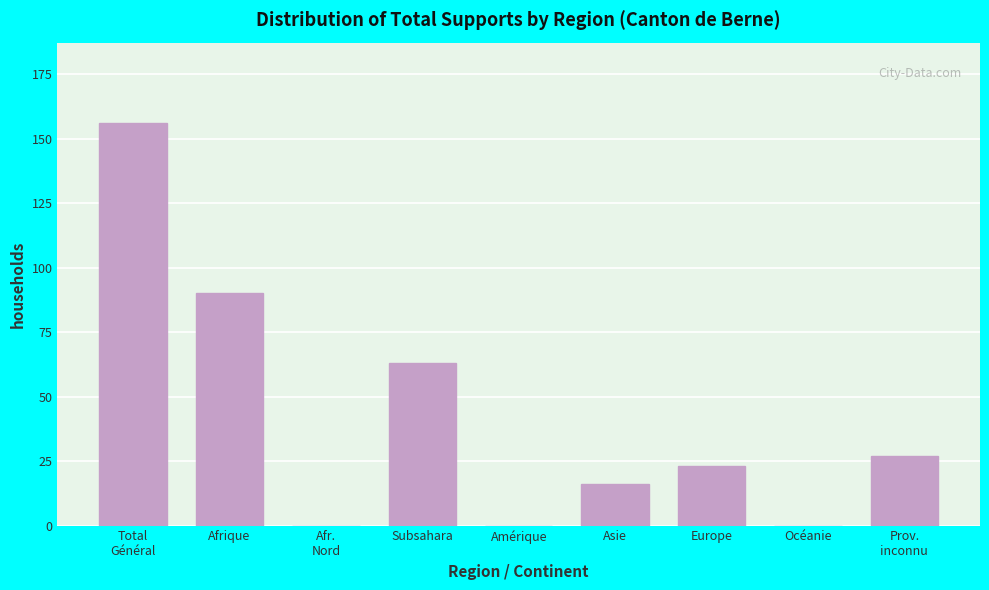

What is the change in value from Amérique to Europe?

+23